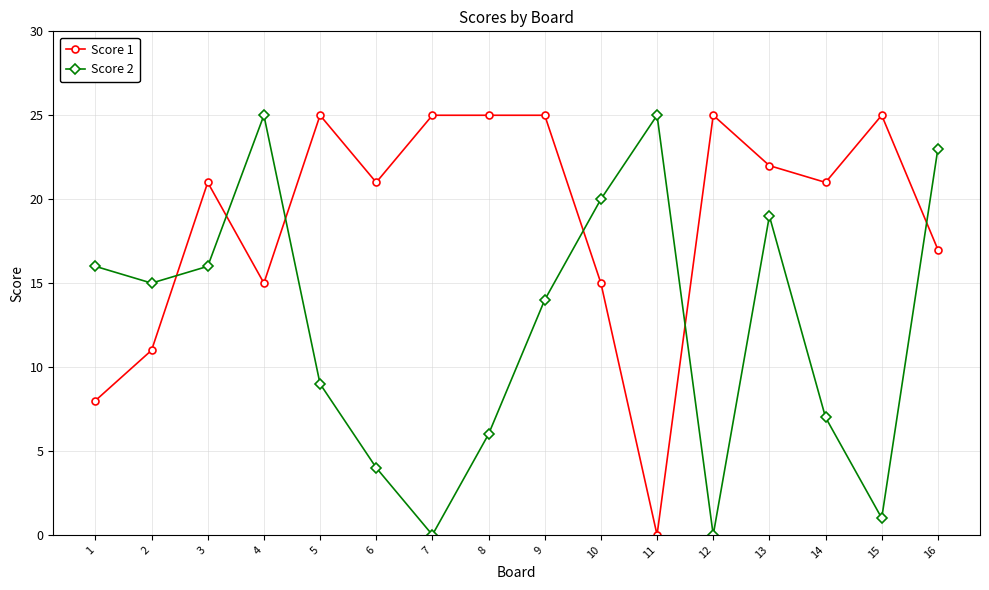

List the series in order of their overall mean, highest first.

Score 1, Score 2